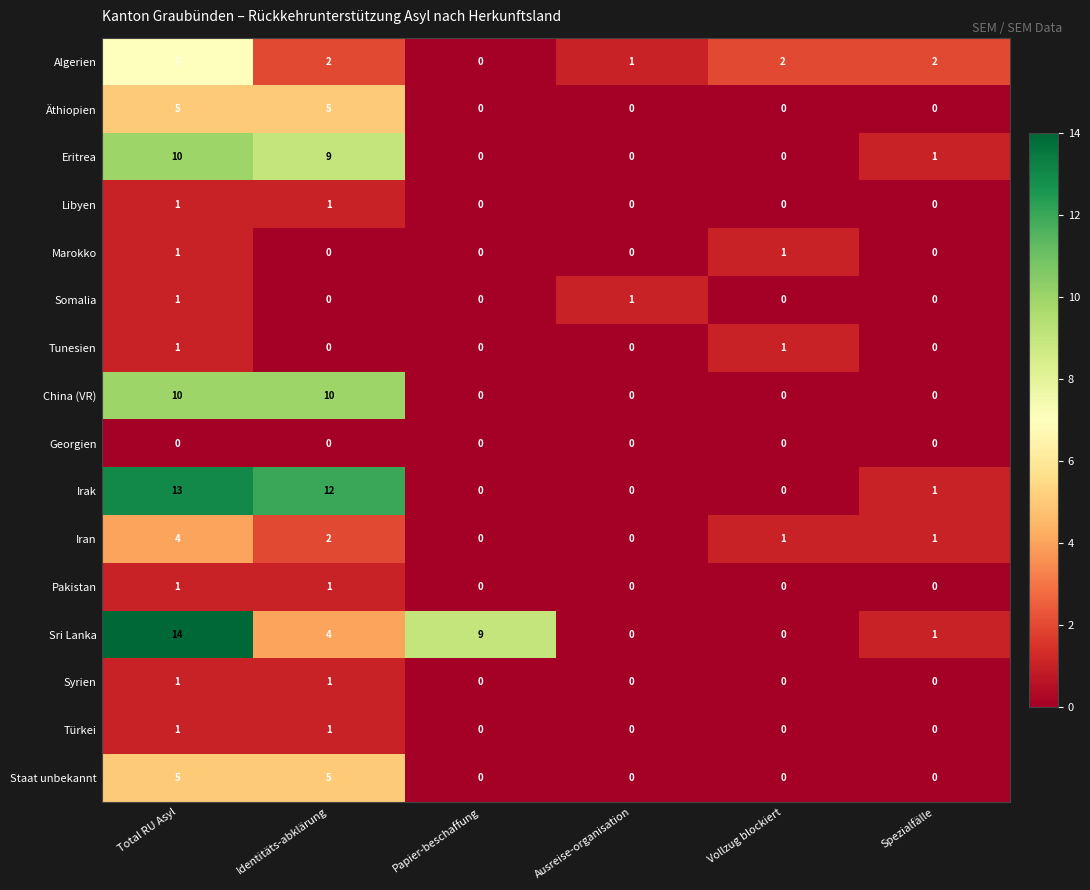

Which series has the largest total across all categories?

Sri Lanka